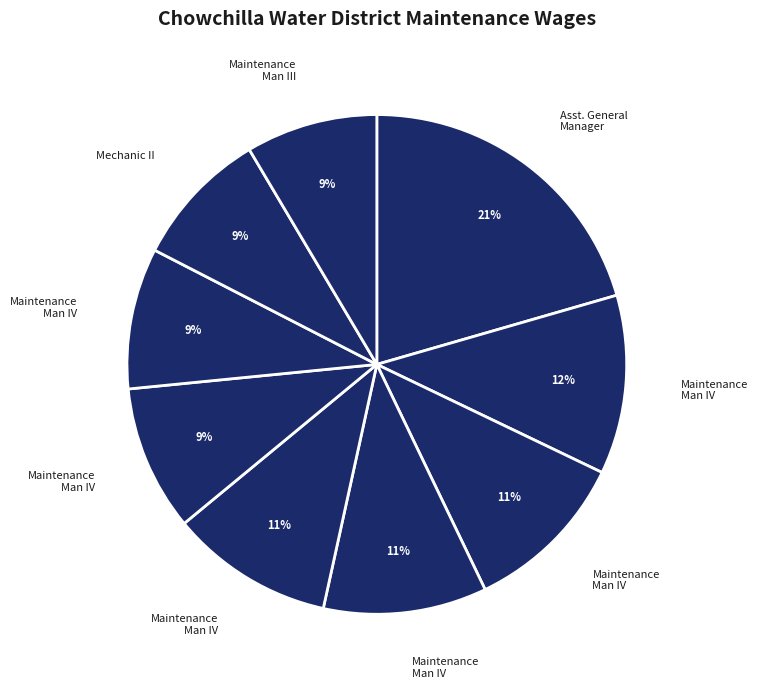

How many segments does this pie chart have?

9